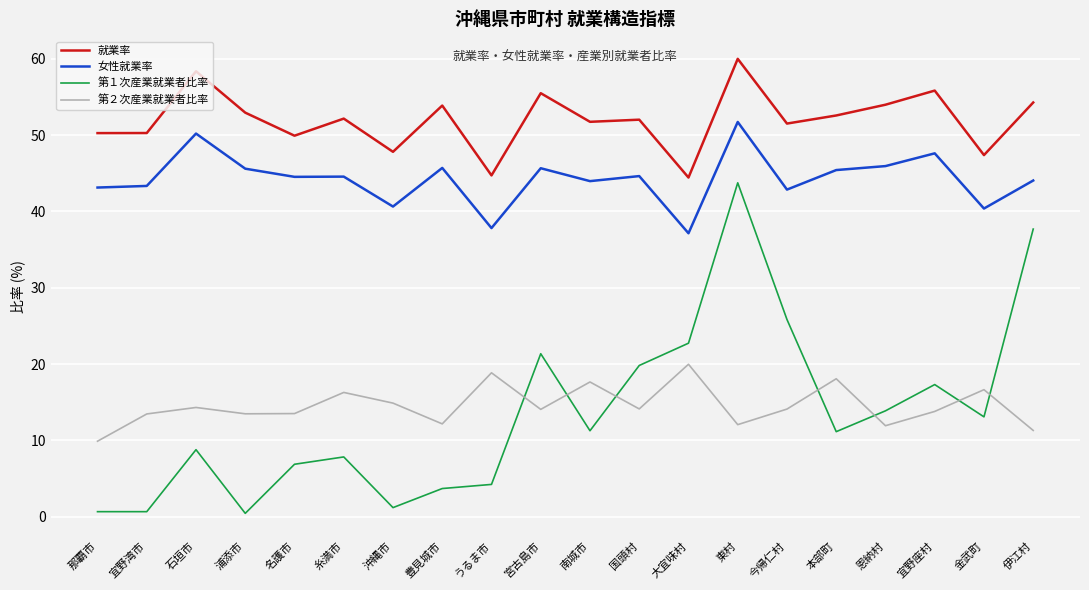

List the series in order of their peak value, highest first.

就業率, 女性就業率, 第１次産業就業者比率, 第２次産業就業者比率